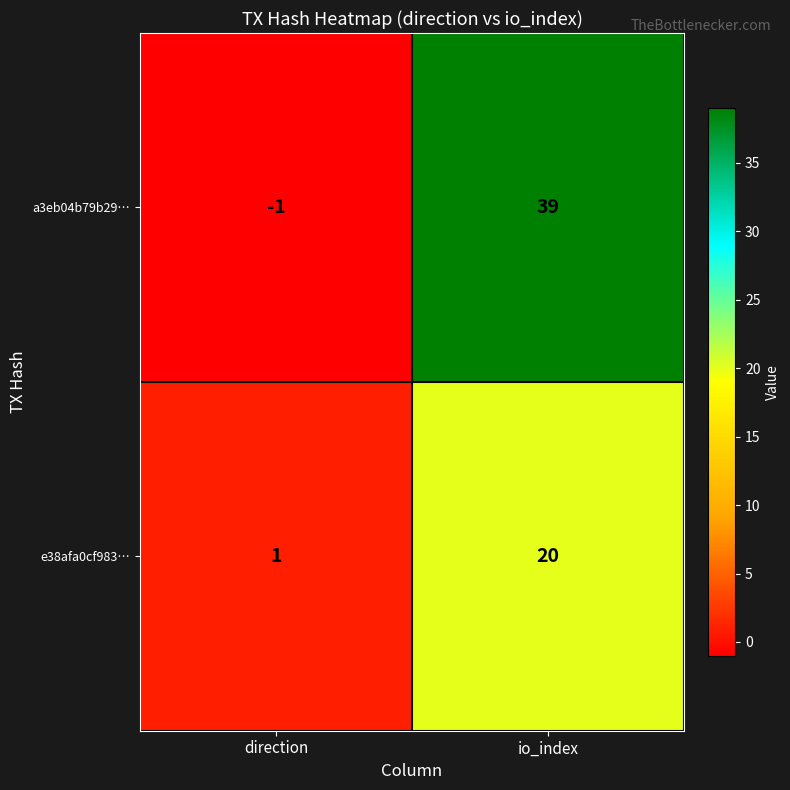

What is the difference between the maximum and minimum values in the e38afa0cf983… series?

19